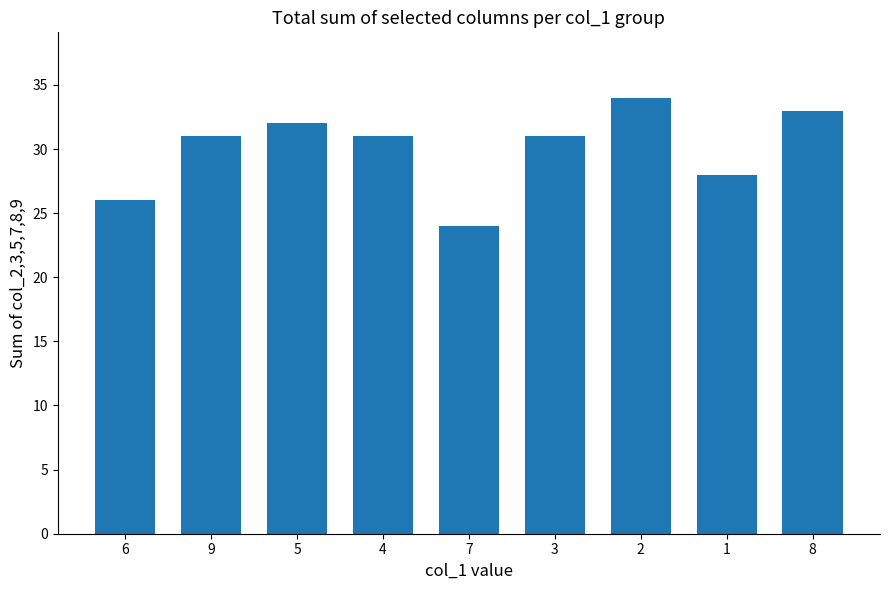

The value at 6 is 18. True or false?

False